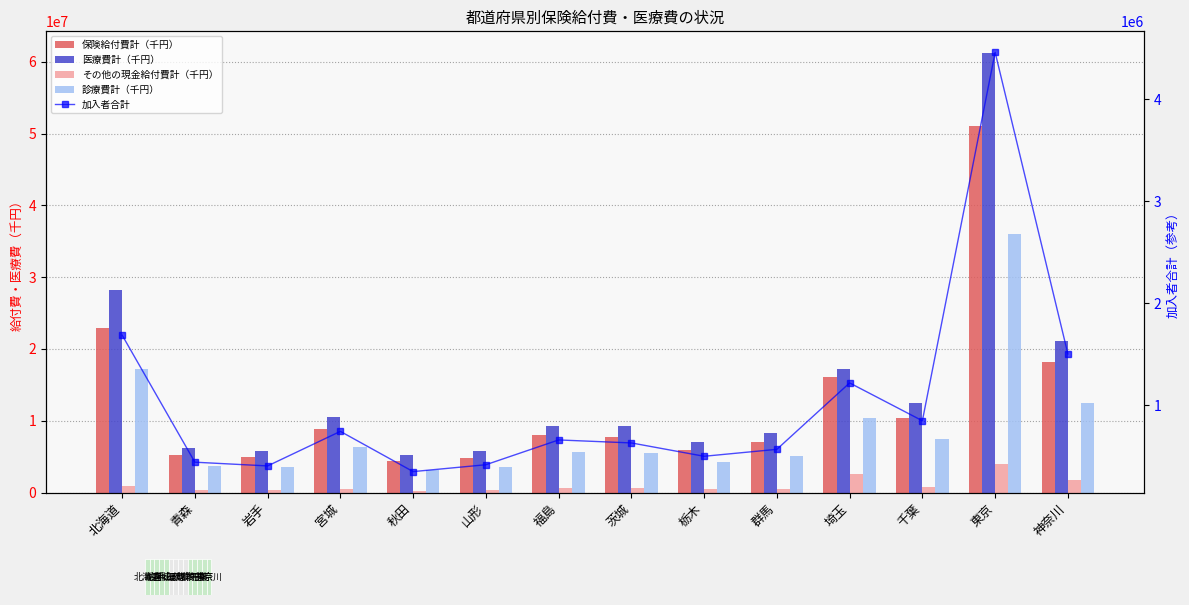

What is the sum of all 診療費計（千円） values?

124124182.2